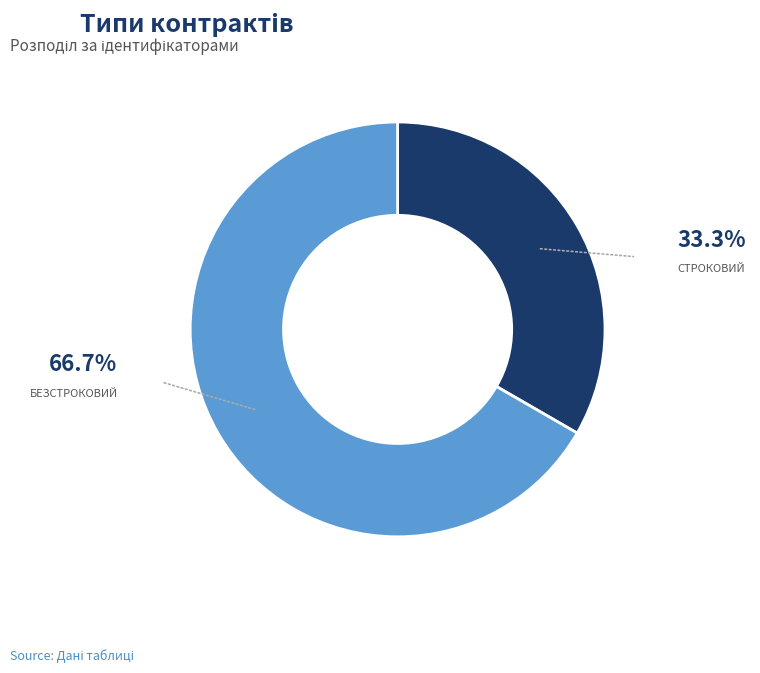

Is there any slice that represents more than half of the pie?

Yes